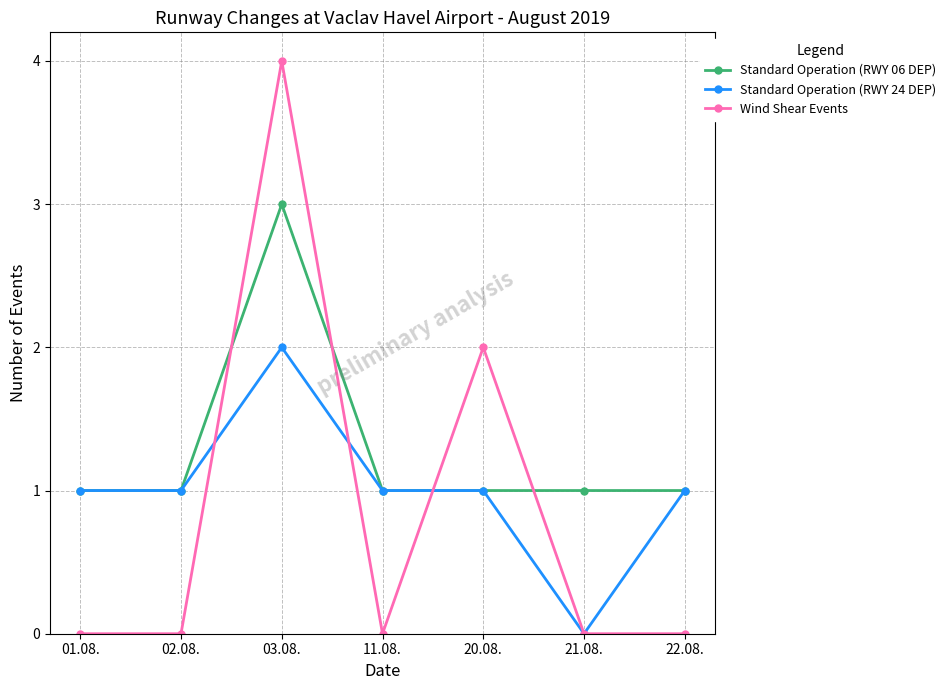

Where is the first local maximum for Standard Operation (RWY 24 DEP)?

03.08.